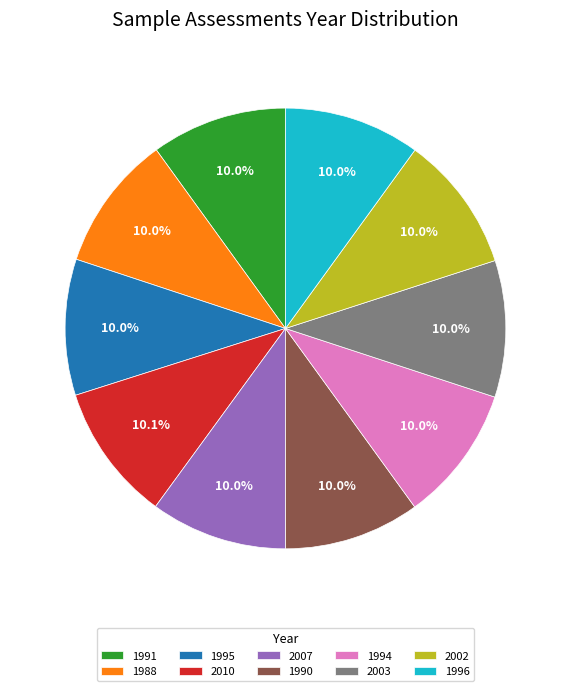

Is the sum of 1988 and 1996 greater than half?

No